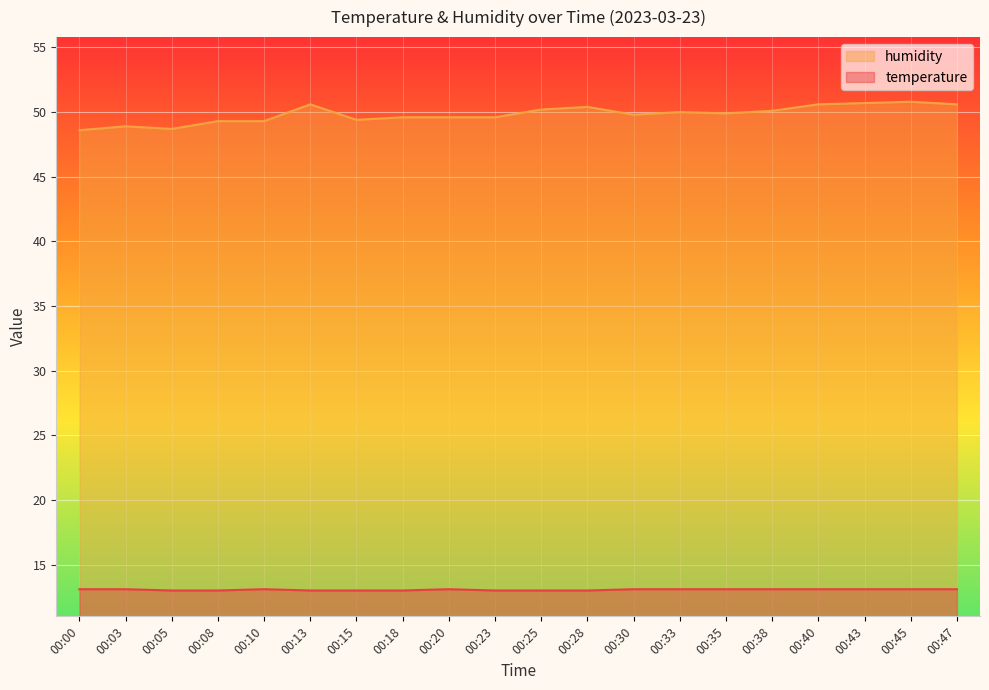

How many data points in humidity are less than 49?

3